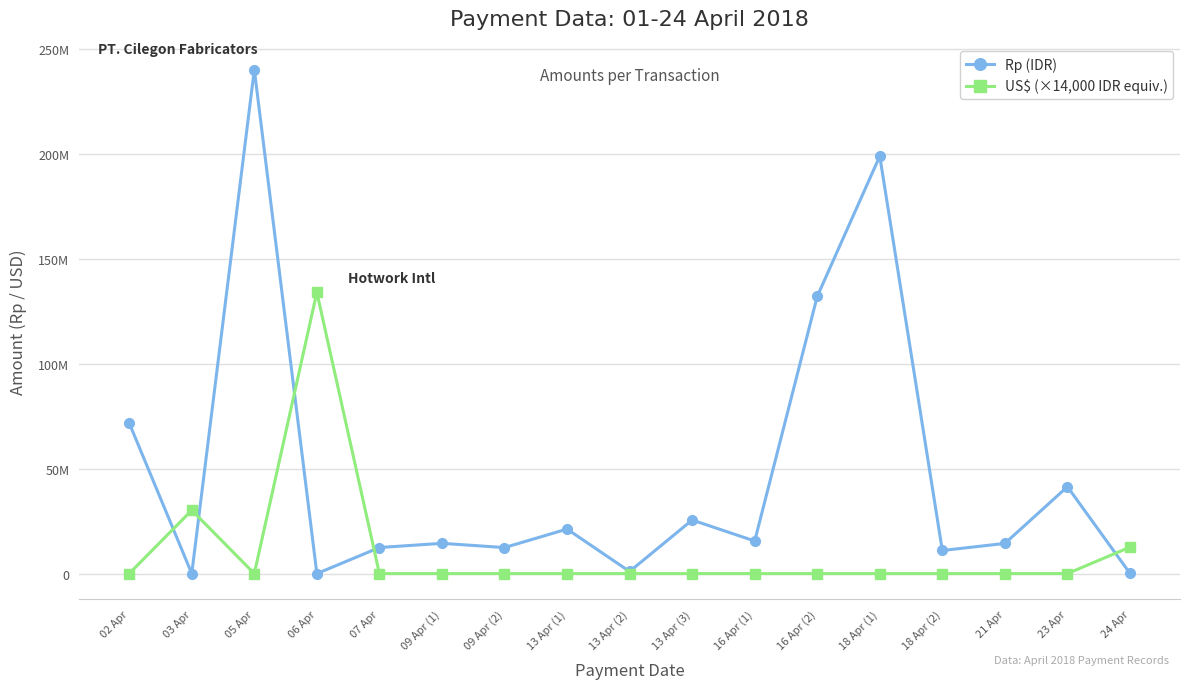

What are all the series names shown in the legend?

Rp (IDR), US$ (×14,000 IDR equiv.)